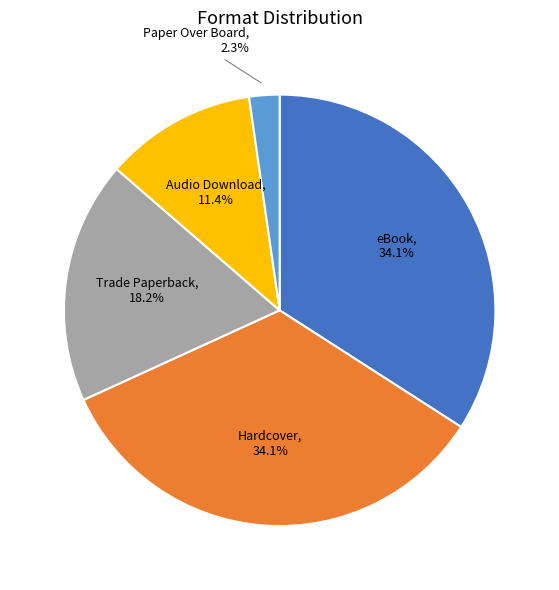

Is there any slice that represents more than half of the pie?

No